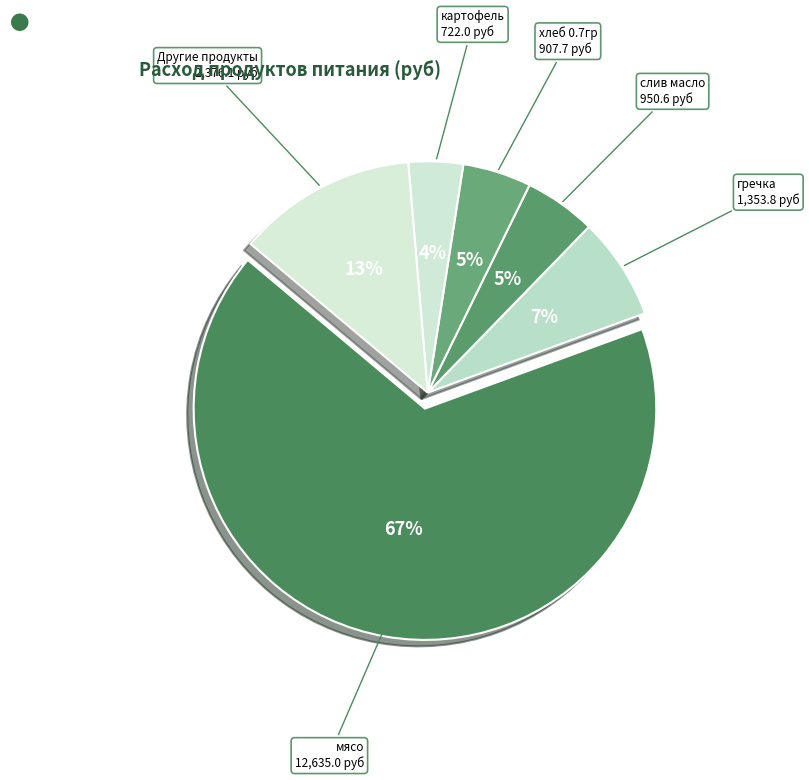

To the nearest percent, what percentage of the pie is слив масло?

5%